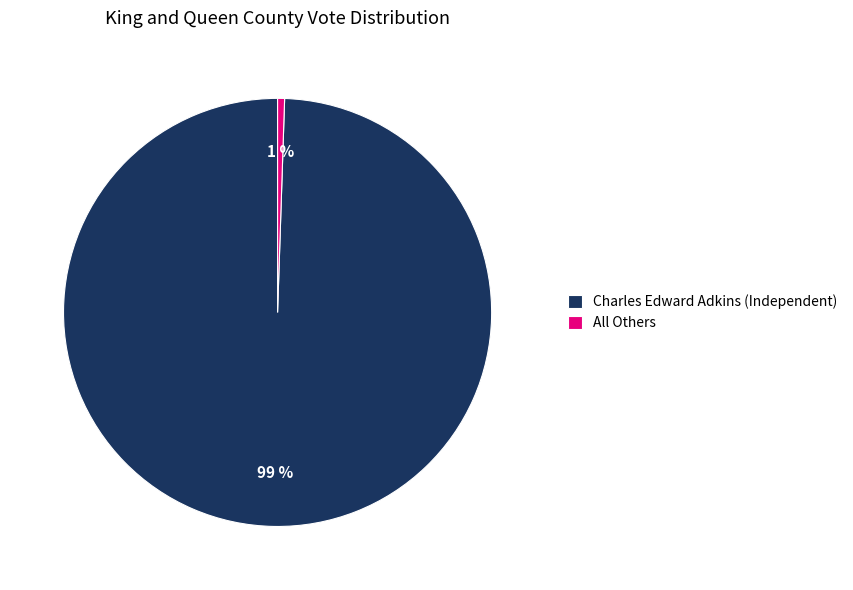

To the nearest percent, what percentage of the pie is Charles Edward Adkins (Independent)?

99%